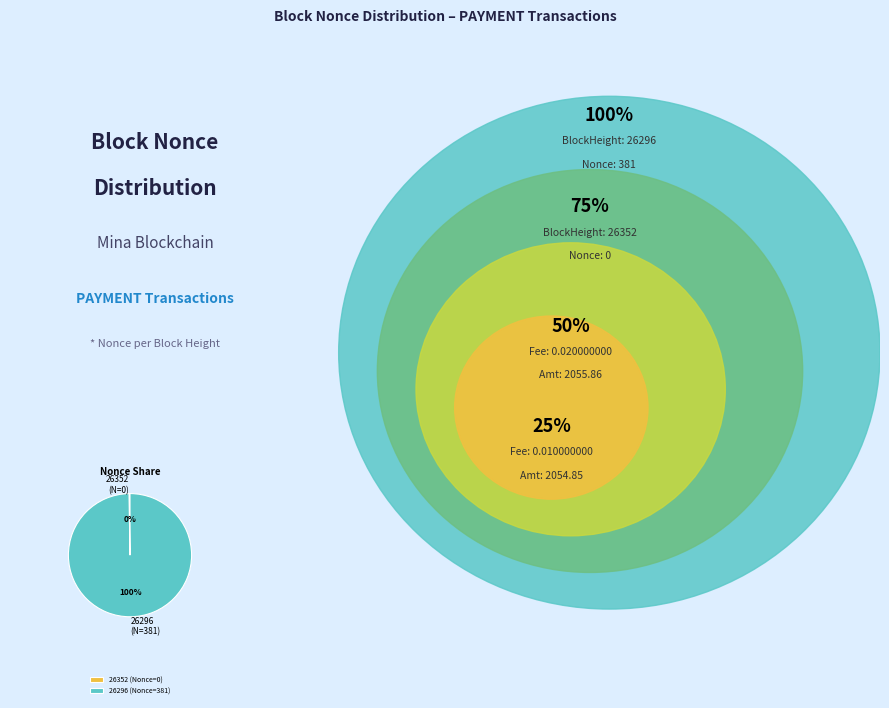

To the nearest percent, what is the difference between the largest and smallest slice percentages?

100%